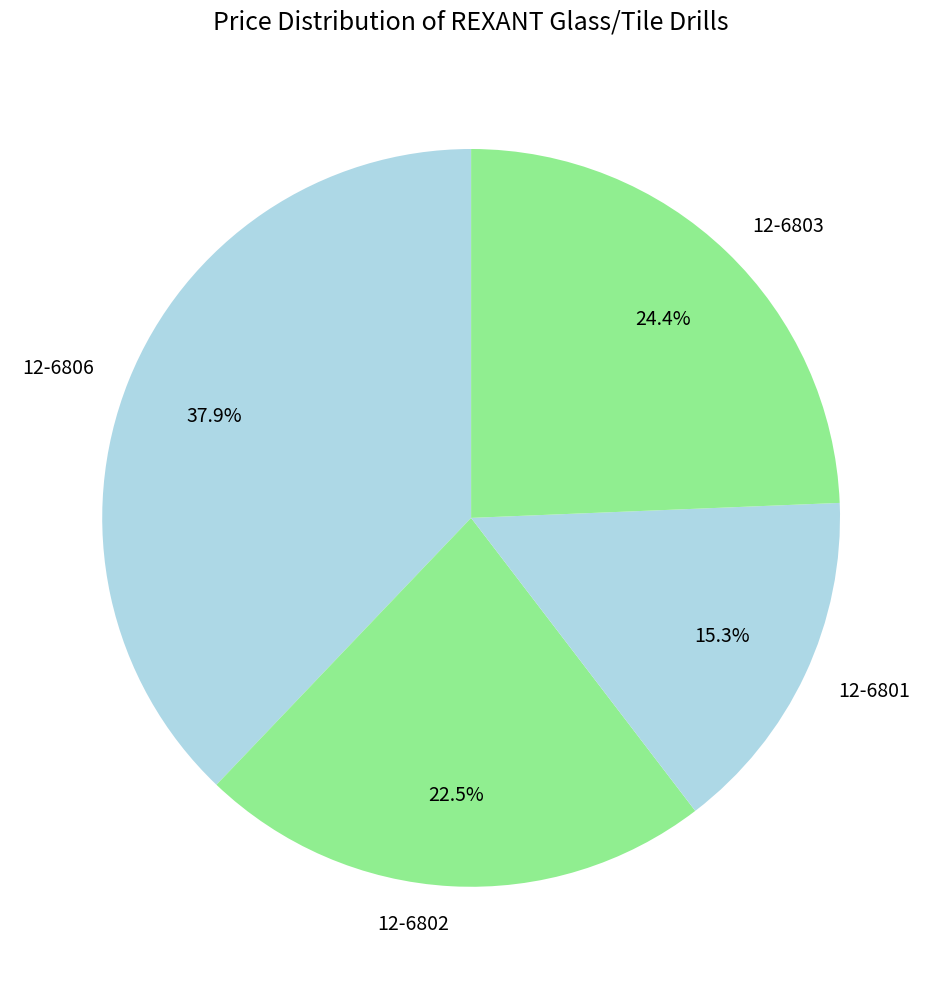

What portion of the pie excludes 12-6803?

75.6%